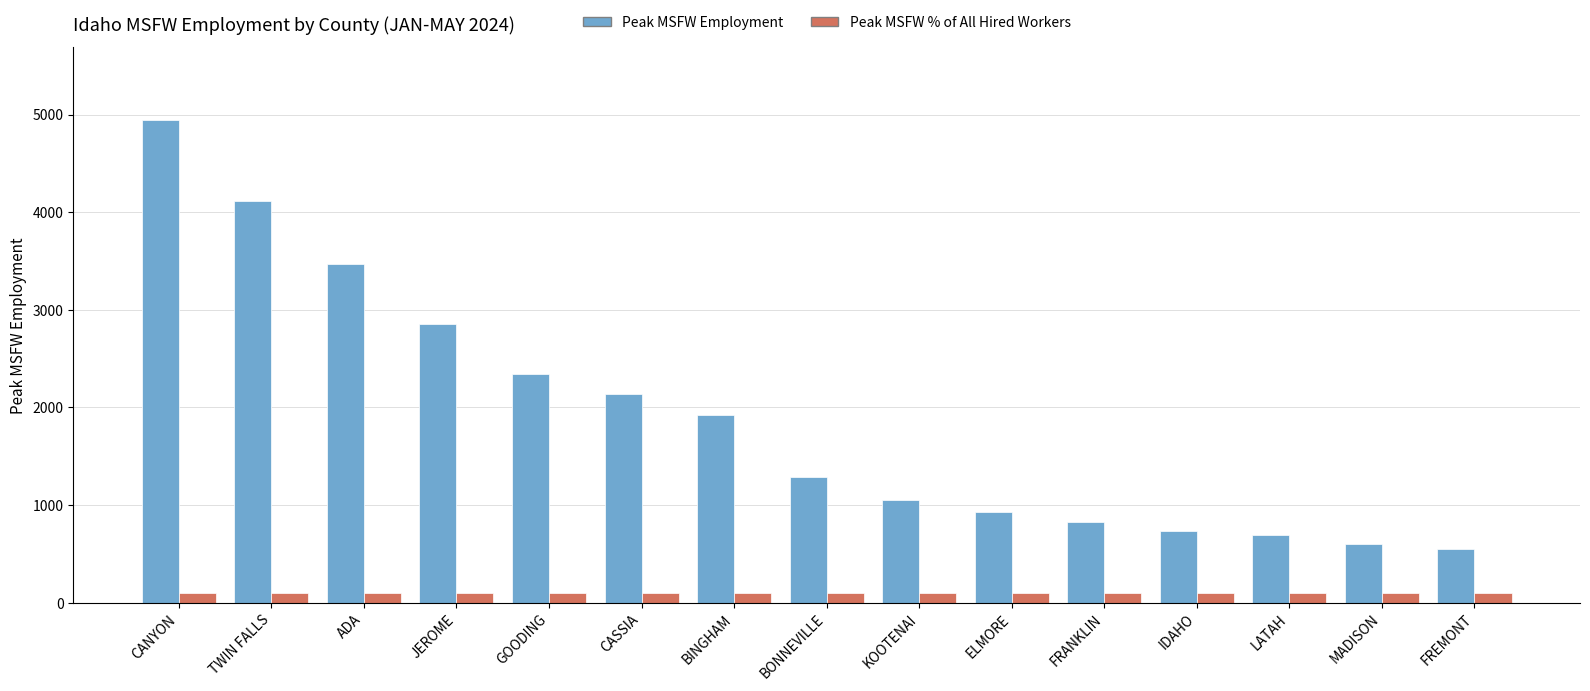

What is the approximate value of Peak MSFW Employment at IDAHO, to the nearest 100?

700